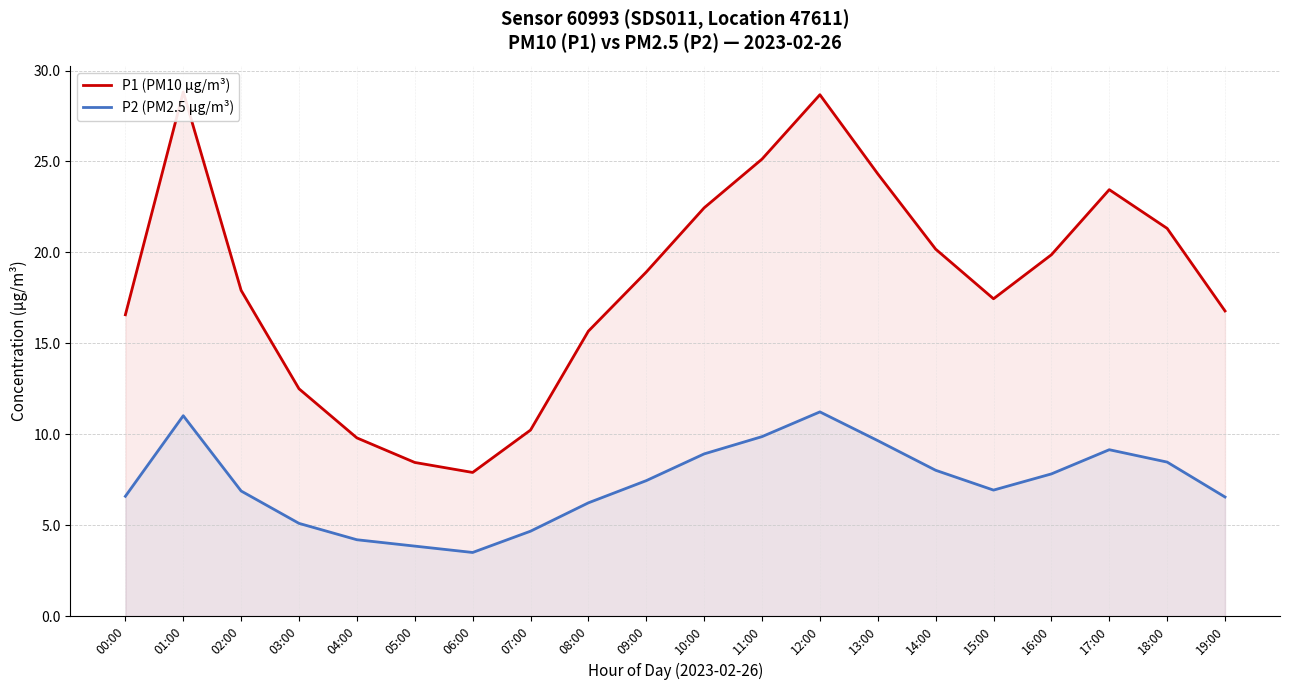

Reading left to right, extract all data points from this chart.

P1 (PM10 μg/m³): 00:00=16.6	01:00=28.8	02:00=17.9	03:00=12.5	04:00=9.8	05:00=8.4	06:00=7.9	07:00=10.2	08:00=15.7	09:00=18.9	10:00=22.4	11:00=25.1	12:00=28.7	13:00=24.3	14:00=20.2	15:00=17.4	16:00=19.9	17:00=23.4	18:00=21.3	19:00=16.8
P2 (PM2.5 μg/m³): 00:00=6.6	01:00=11.0	02:00=6.9	03:00=5.1	04:00=4.2	05:00=3.9	06:00=3.5	07:00=4.7	08:00=6.2	09:00=7.5	10:00=8.9	11:00=9.9	12:00=11.2	13:00=9.7	14:00=8.0	15:00=6.9	16:00=7.8	17:00=9.2	18:00=8.5	19:00=6.5